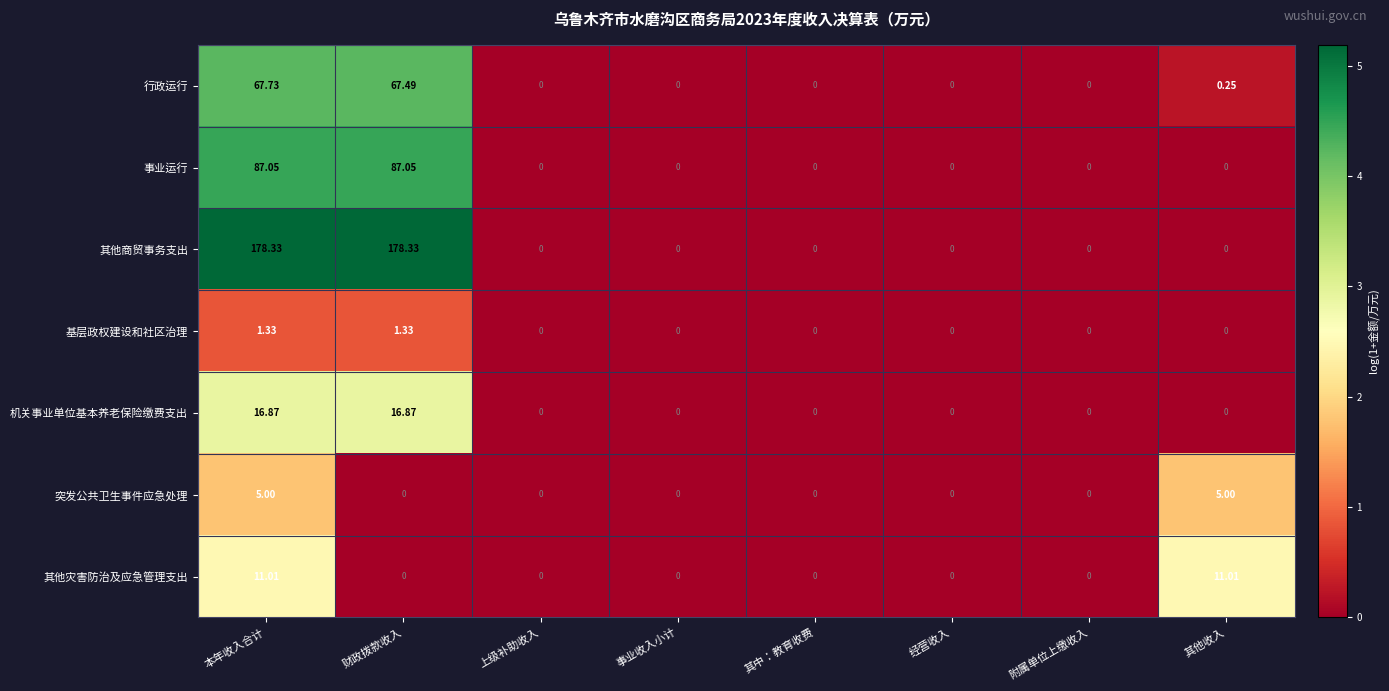

Rank the series by their maximum value, from lowest to highest.

基层政权建设和社区治理, 突发公共卫生事件应急处理, 其他灾害防治及应急管理支出, 机关事业单位基本养老保险缴费支出, 行政运行, 事业运行, 其他商贸事务支出